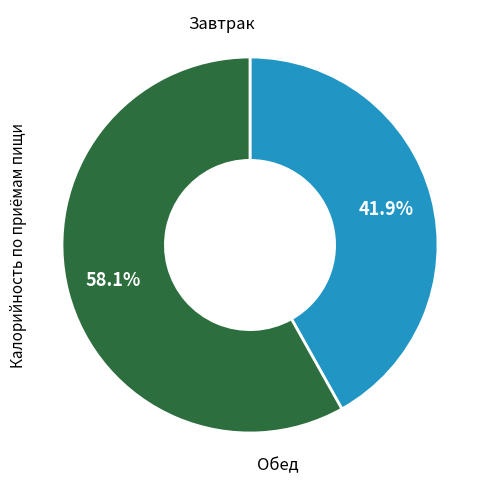

Is there a majority slice in this chart?

Yes